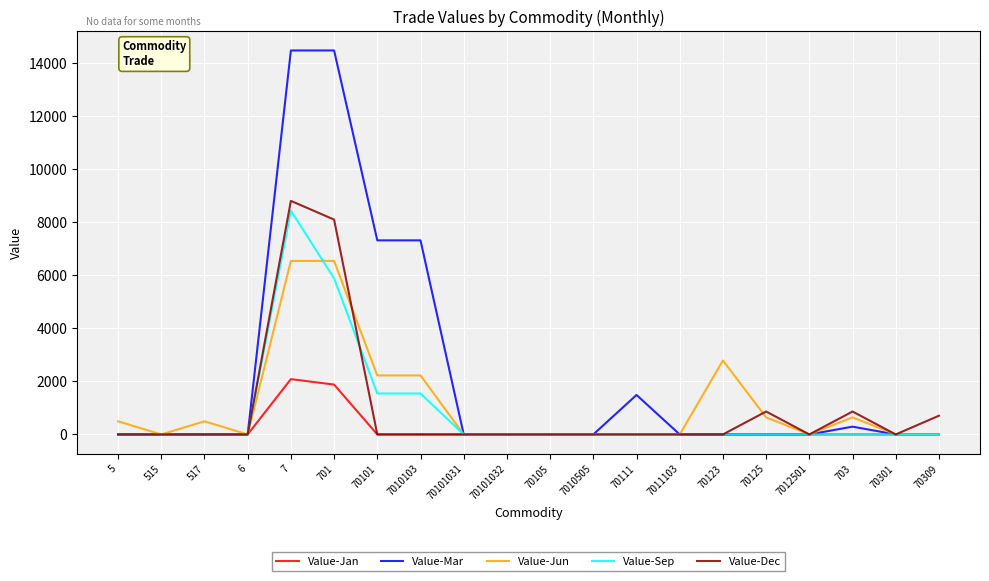

True or false: Value-Sep has a value of -5822 at 7011103.

False